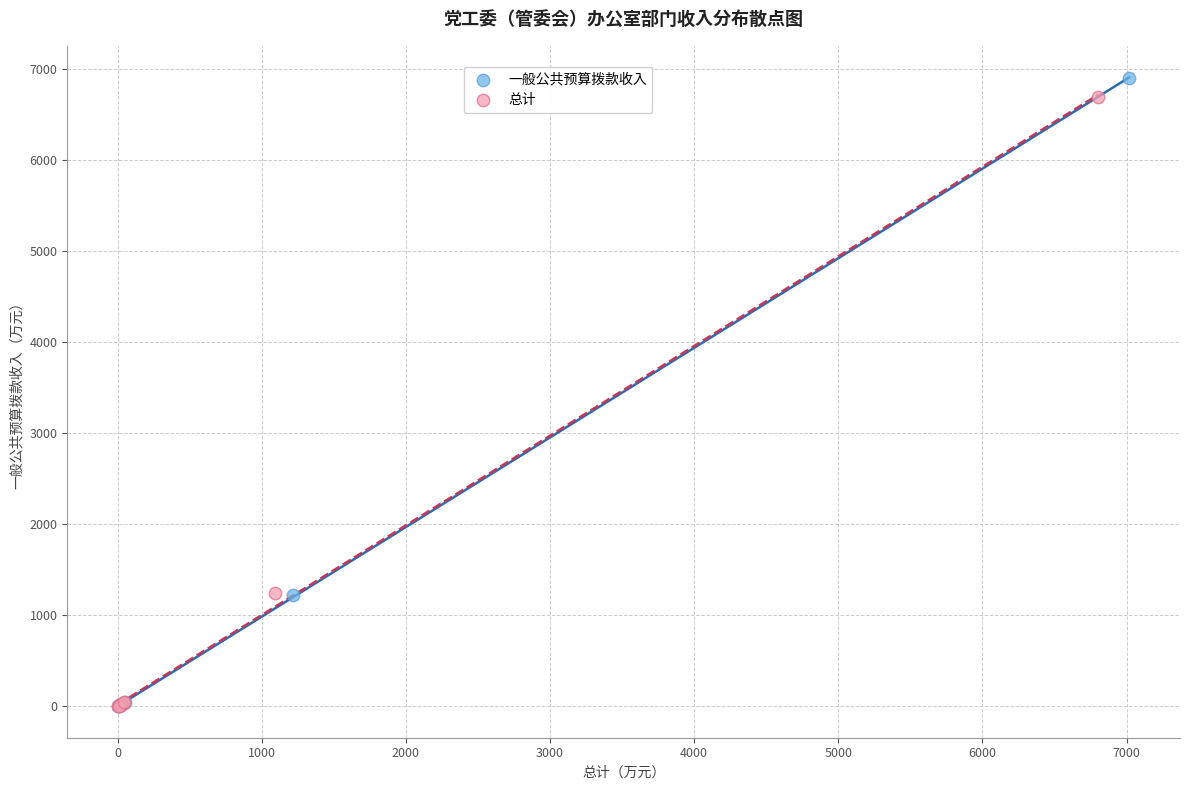

Which series has the largest Y range (max minus min)?

一般公共预算拨款收入